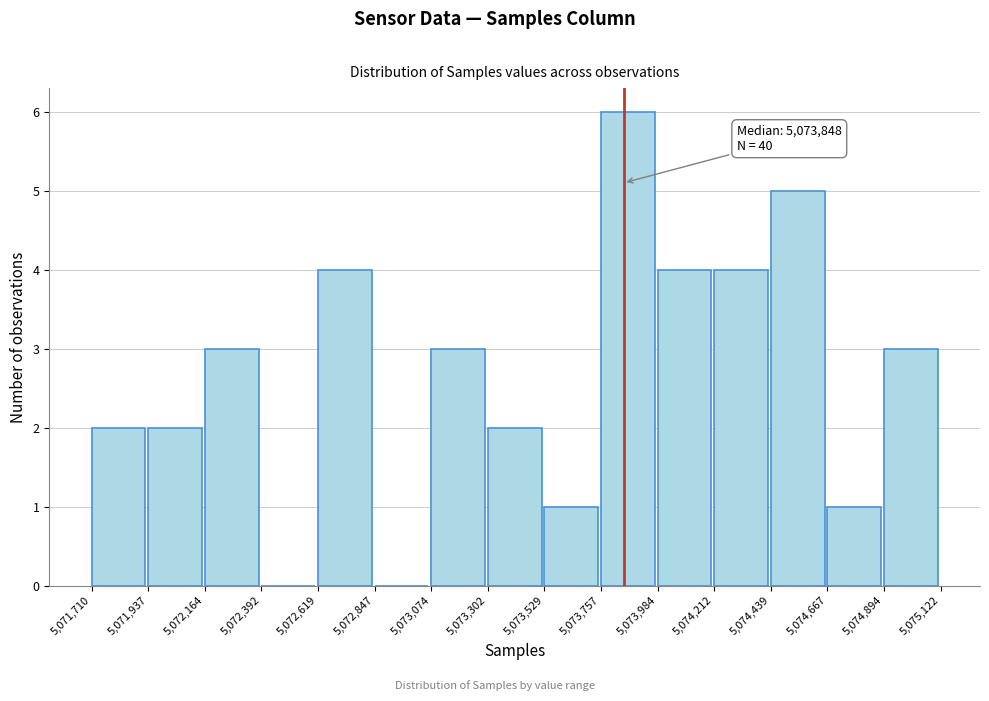

Which range on the x-axis has the tallest bar?

5,073,757 to 5,073,984